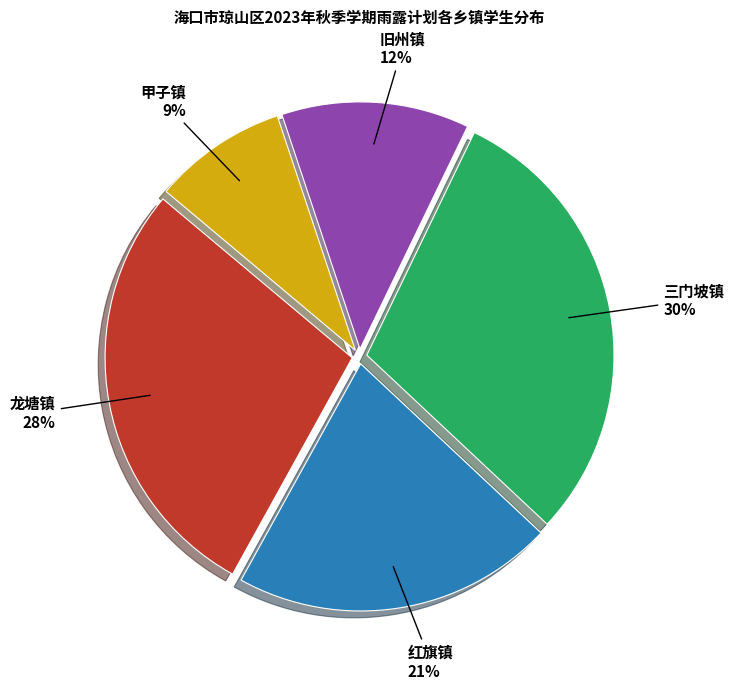

Which category has the biggest portion of the pie?

三门坡镇